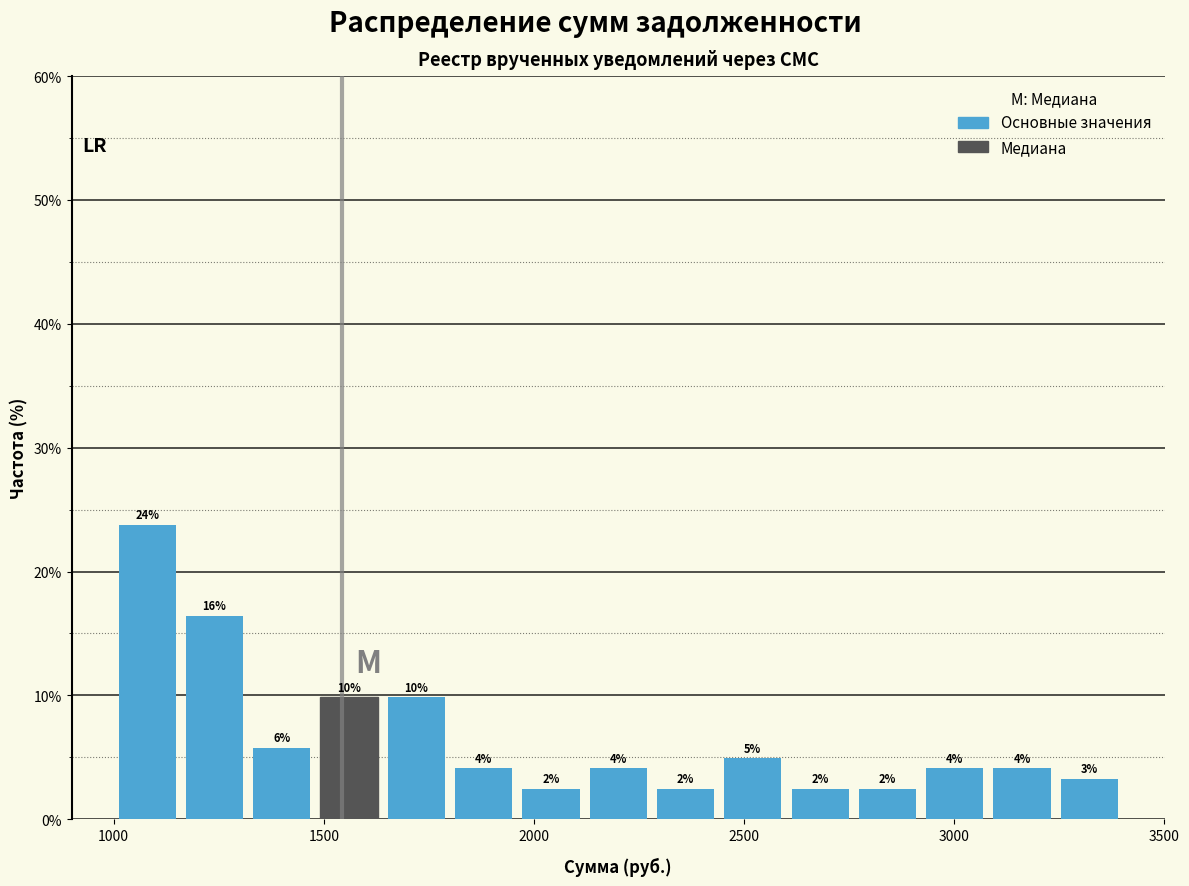

Read against the x-axis, roughly where is the centre of the tallest bar?

1100